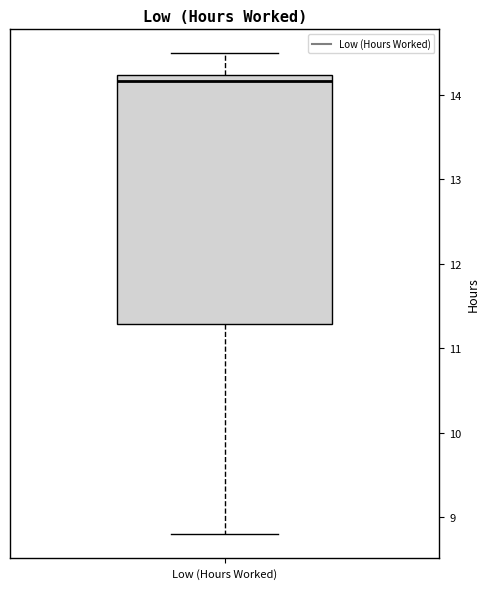

Transcribe this box plot: give where the median line is, the range the box spans, and where the two whiskers end, as read against the y-axis. The values are not printed on the chart, so give them approximately, as read against the axis.

median 14.2 (just below the box's upper edge), box 11.3 to 14.2, whiskers 8.8 to 14.5